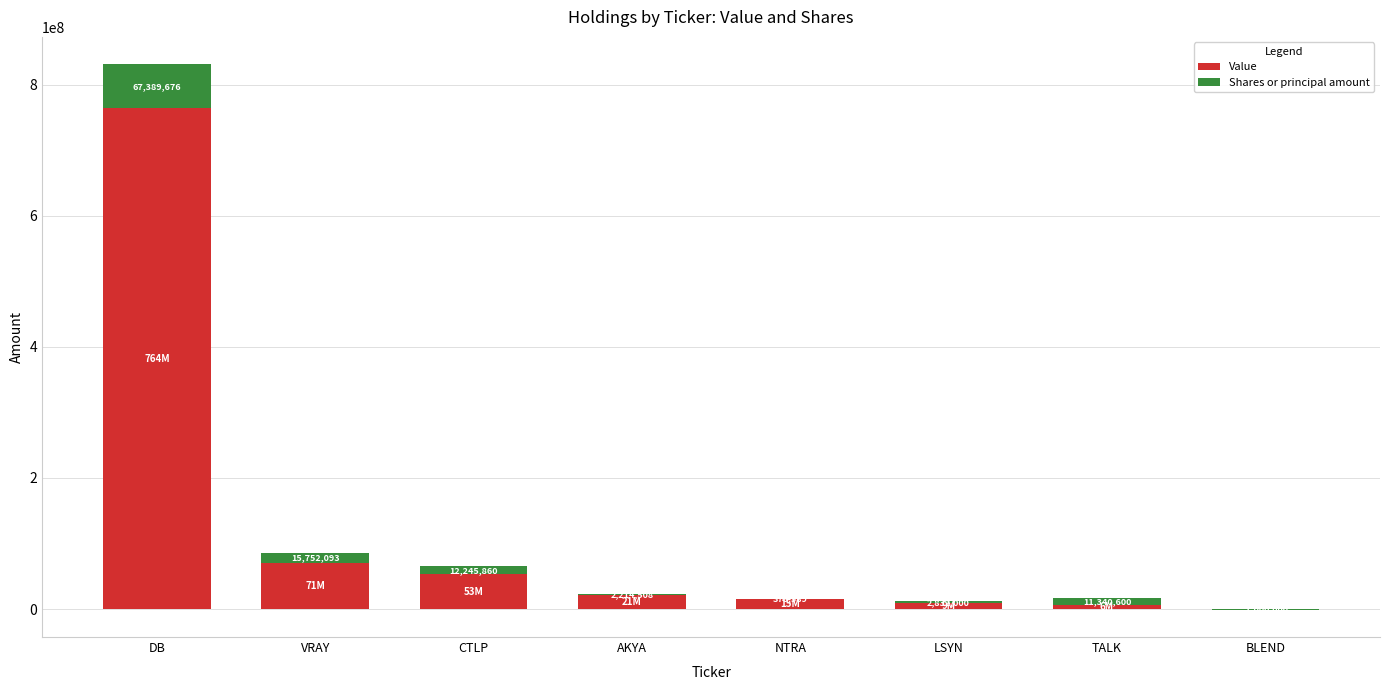

Which series has the largest total across all categories?

Value